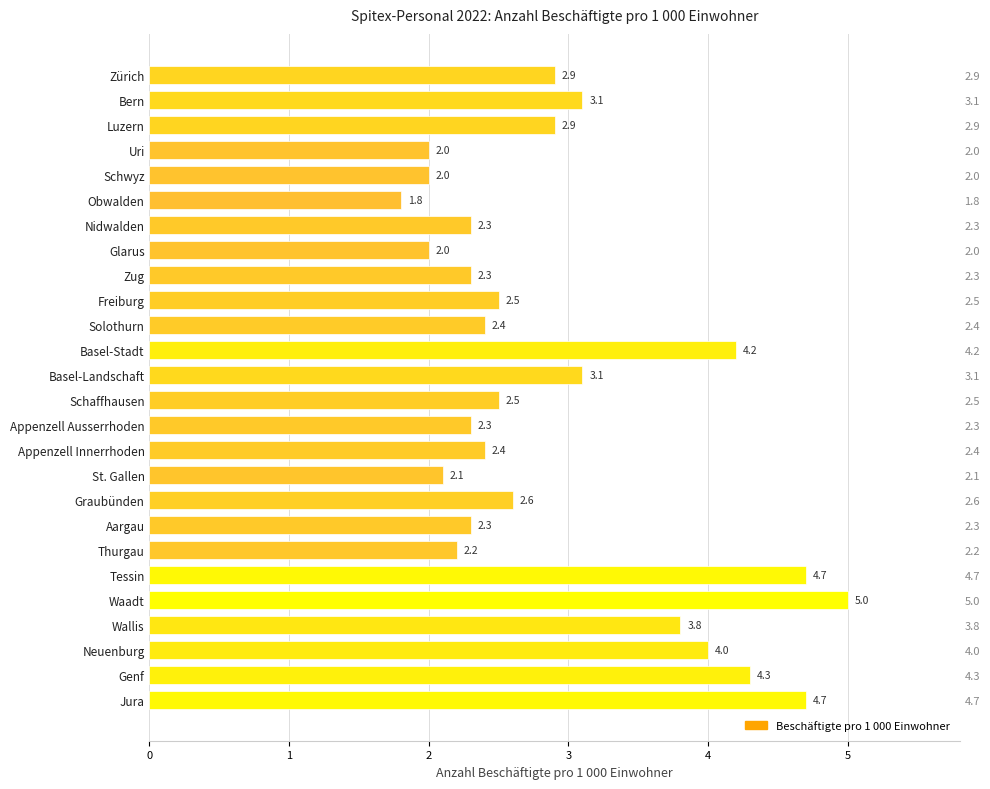

The chart shows a value of 6.8 at 5. True or false?

False